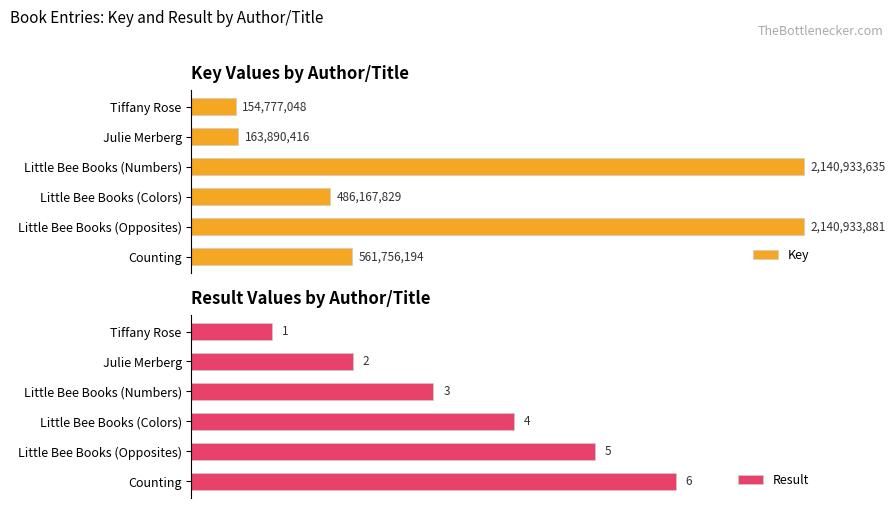

At which label is Result closest to 3?

Little Bee Books (Numbers)